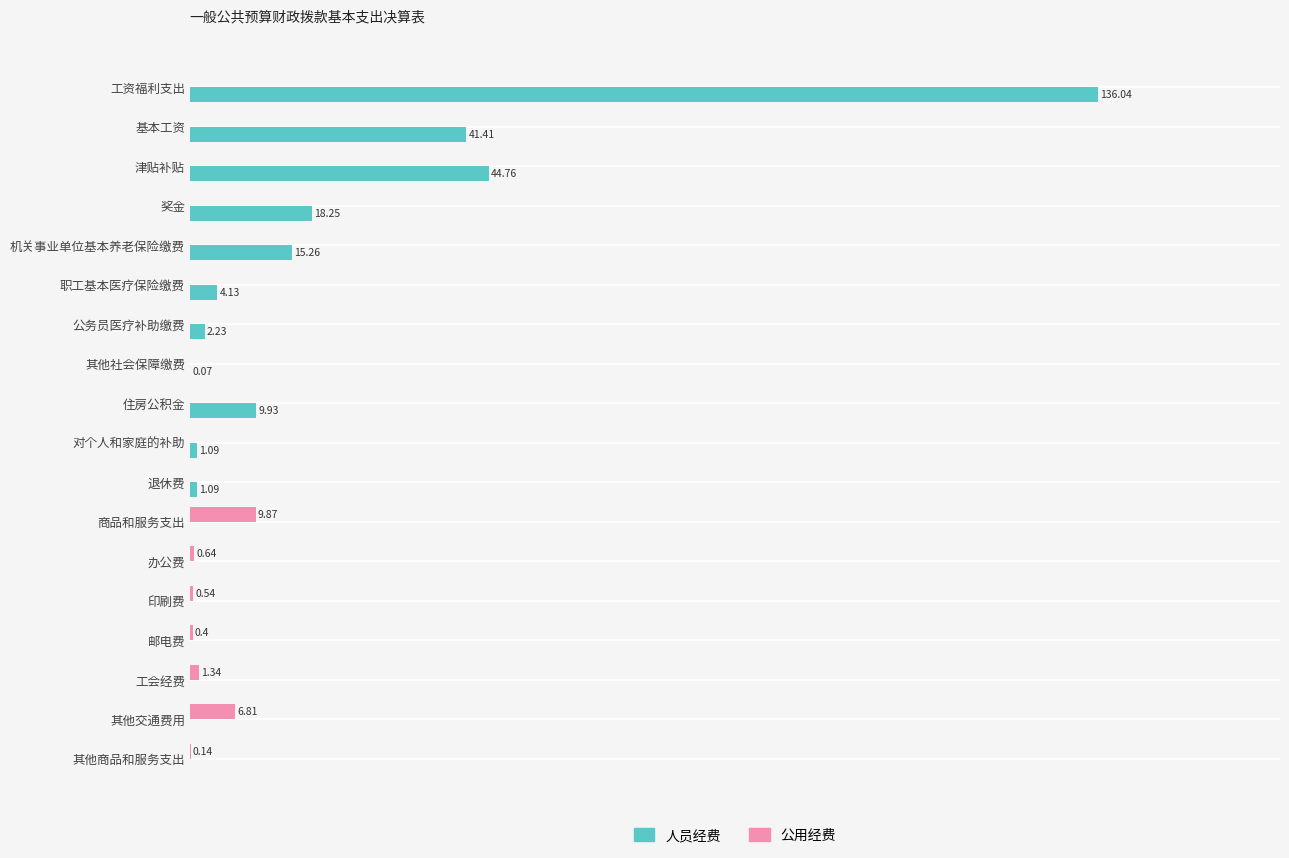

Where is 公用经费 nearest to the value 4?

工会经费